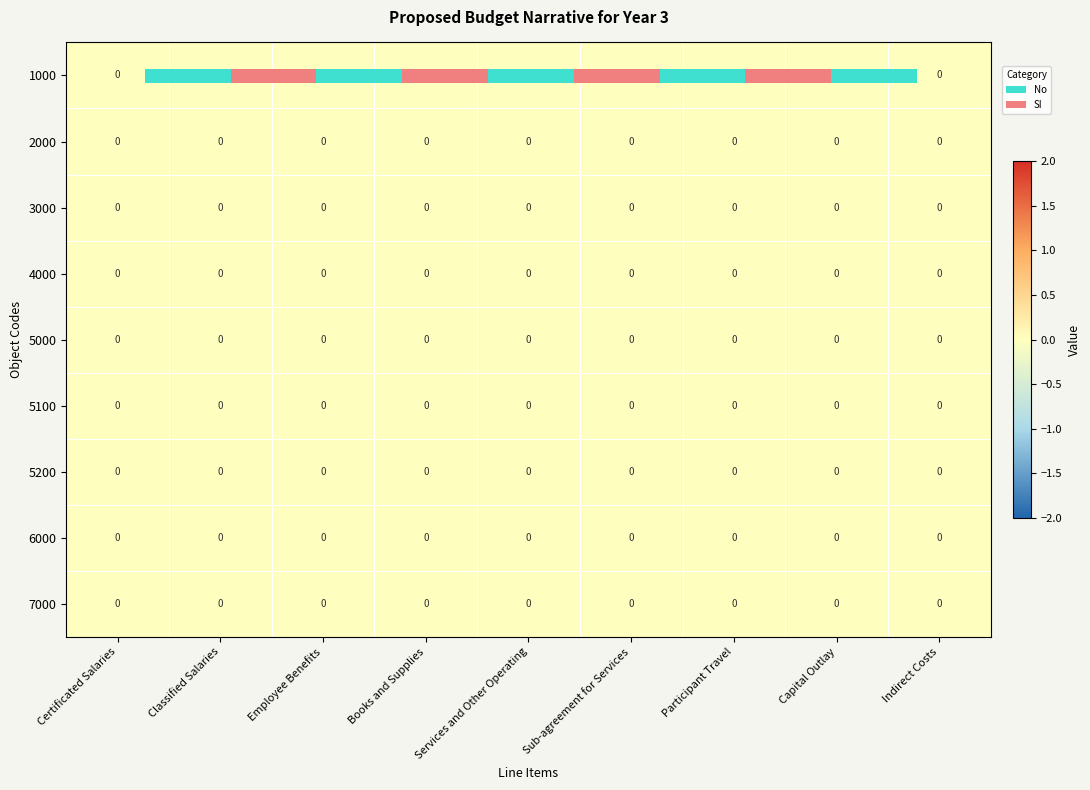

Rank the series by their maximum value, from highest to lowest.

0.0, 2000, 3000, 4000, 5000, 5100, 5200, 6000, 7000